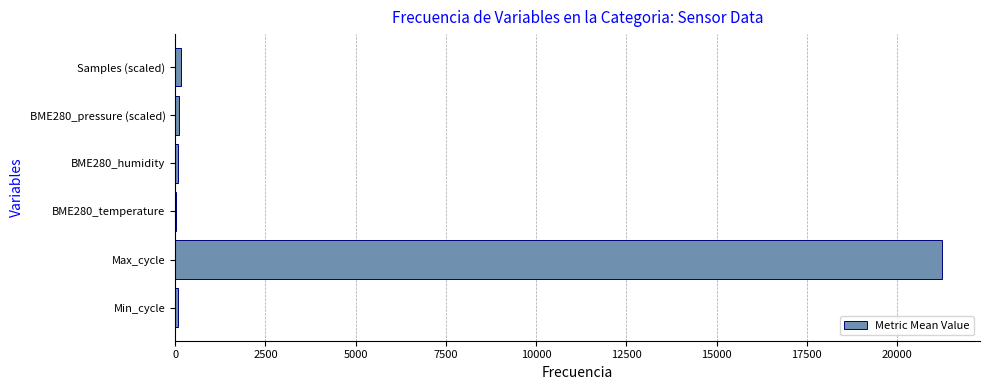

The chart shows a value of 21238.2 at Max_cycle. True or false?

True